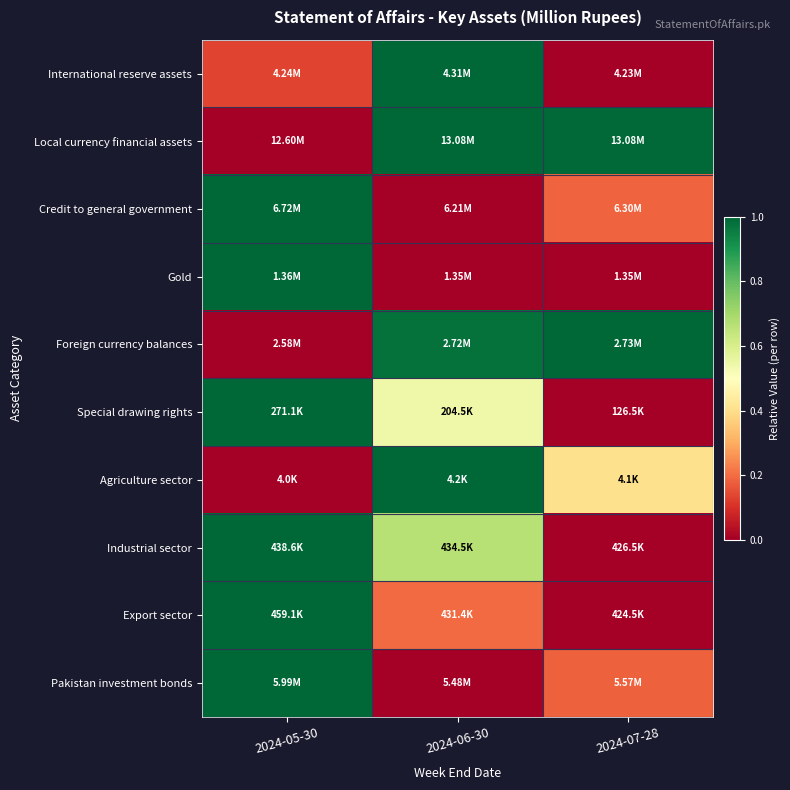

Reading left to right, what are all the values shown in this chart?

International reserve assets: 2024-05-30=0.1	2024-06-30=1.0	2024-07-28=0.0
Local currency financial assets: 2024-05-30=0.0	2024-06-30=1.0	2024-07-28=1.0
Credit to general government: 2024-05-30=1.0	2024-06-30=0.0	2024-07-28=0.2
Gold: 2024-05-30=1.0	2024-06-30=0.0	2024-07-28=0.0
Foreign currency balances: 2024-05-30=0.0	2024-06-30=1.0	2024-07-28=1.0
Special drawing rights: 2024-05-30=1.0	2024-06-30=0.5	2024-07-28=0.0
Agriculture sector: 2024-05-30=0.0	2024-06-30=1.0	2024-07-28=0.4
Industrial sector: 2024-05-30=1.0	2024-06-30=0.7	2024-07-28=0.0
Export sector: 2024-05-30=1.0	2024-06-30=0.2	2024-07-28=0.0
Pakistan investment bonds: 2024-05-30=1.0	2024-06-30=0.0	2024-07-28=0.2